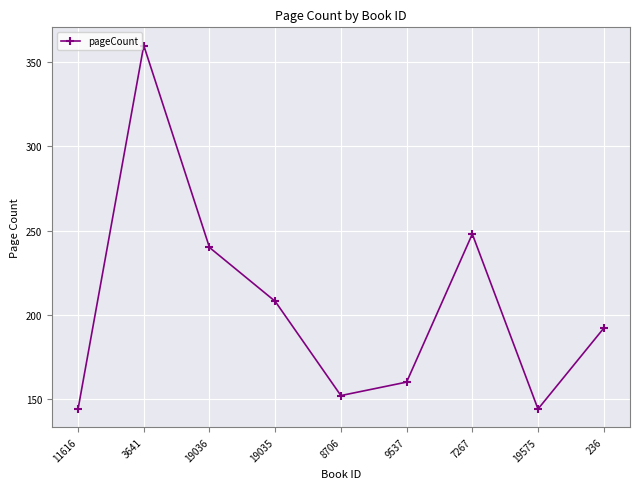

What is the change in value from 7267 to 236?

-56